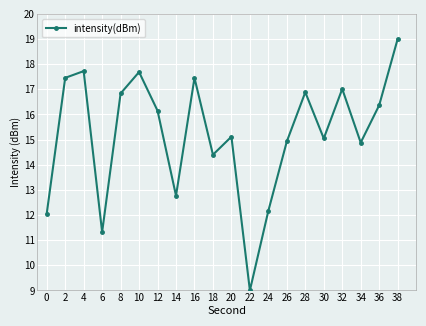

What is the value of the 19th point from the left?

16.4